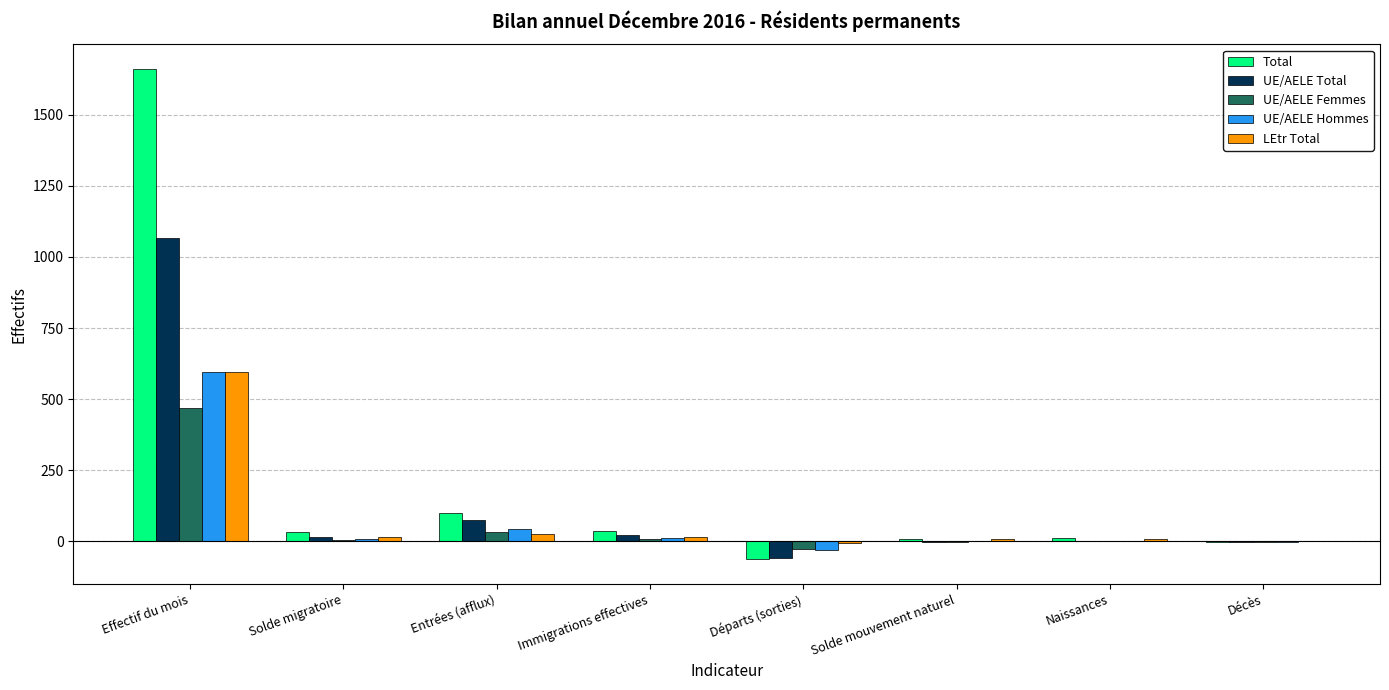

What is the sum of the UE/AELE Femmes values at Immigrations effectives and Effectif du mois?

479